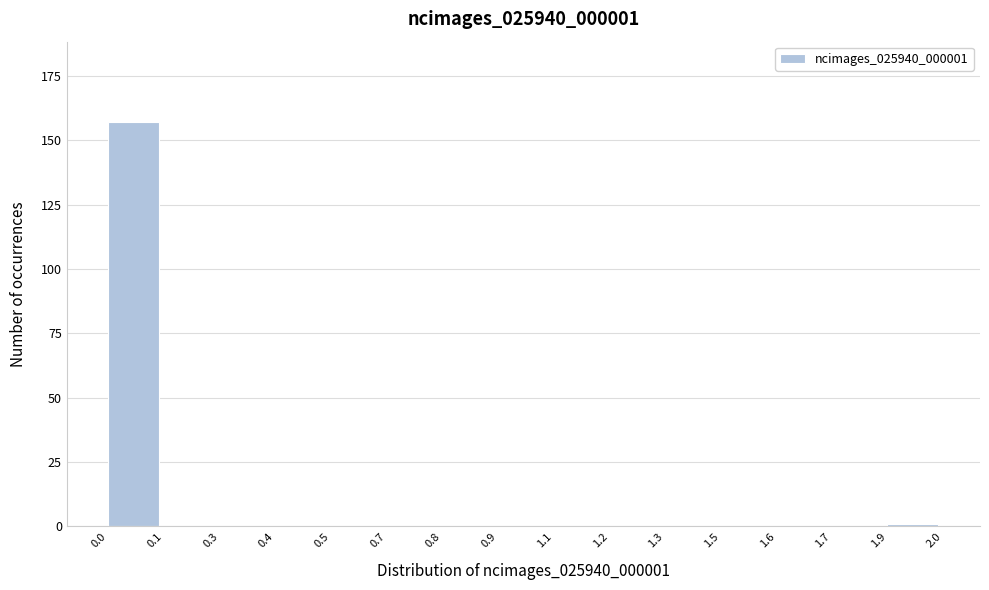

Reading left to right, transcribe all the data shown in this chart.

0.0=157	0.1=0	0.3=0	0.4=0	0.5=0	0.7=0	0.8=0	0.9=0	1.1=0	1.2=0	1.3=0	1.5=0	1.6=0	1.7=0	1.9=1